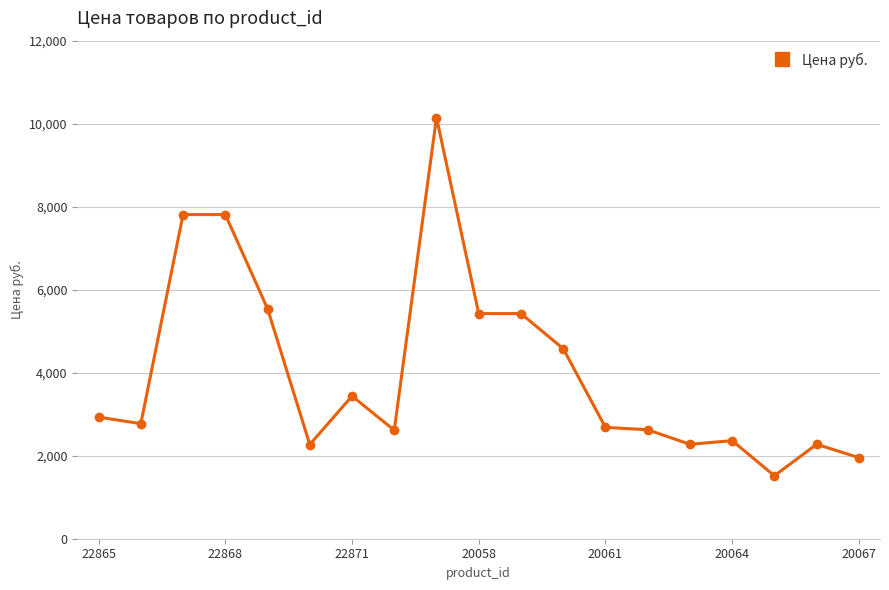

True or false: the data has more than 2 interior local peaks.

True